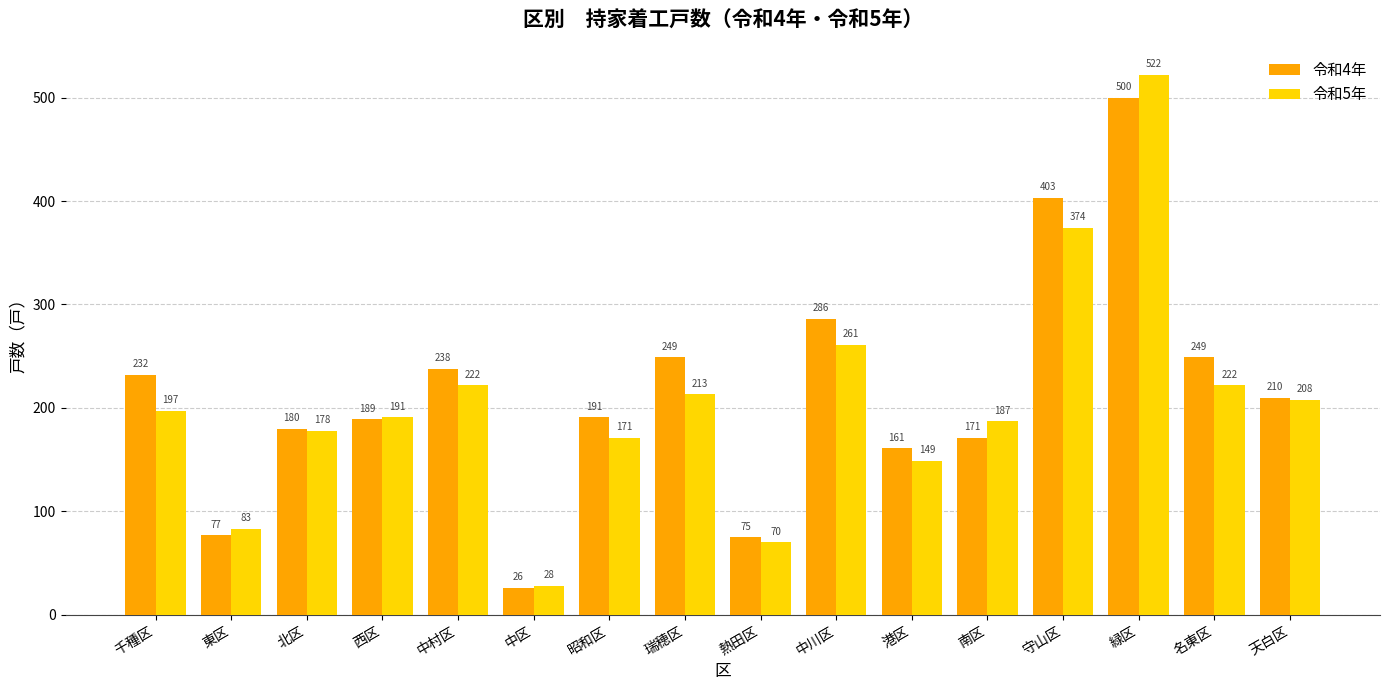

What is the difference between the second highest and minimum values in the 令和4年 series?

377